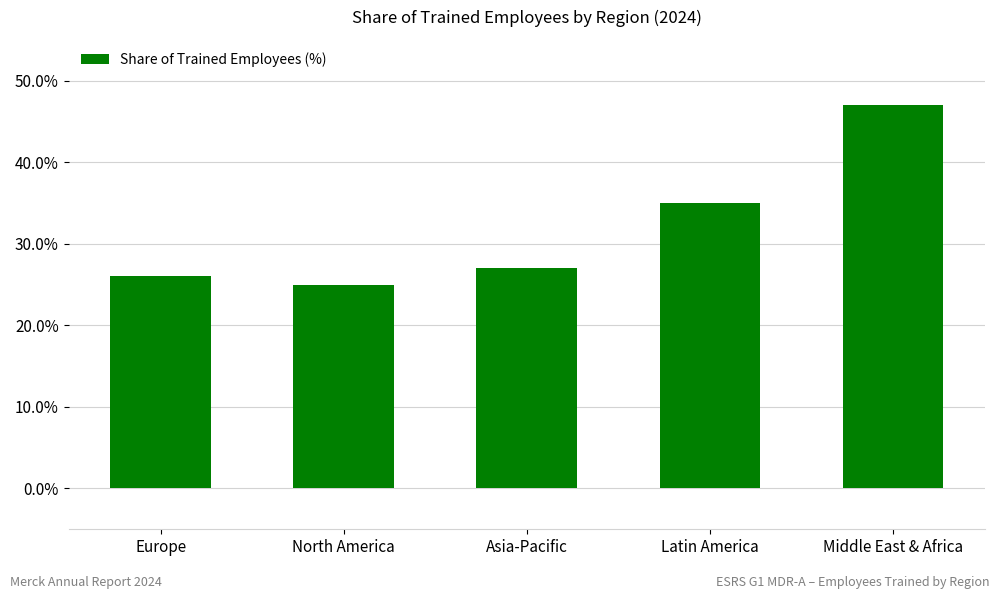

Rank the categories by value from highest to lowest.

Middle East & Africa, Latin America, Asia-Pacific, Europe, North America